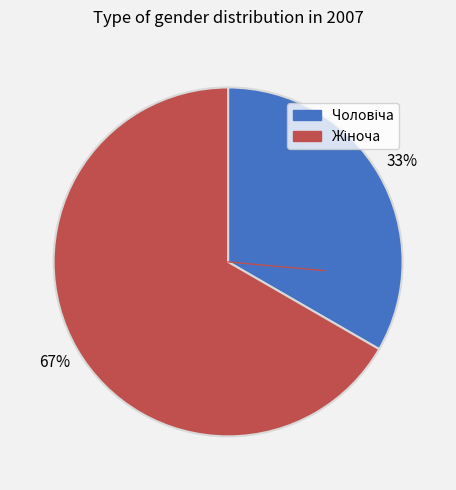

Is there any slice that represents more than half of the pie?

Yes